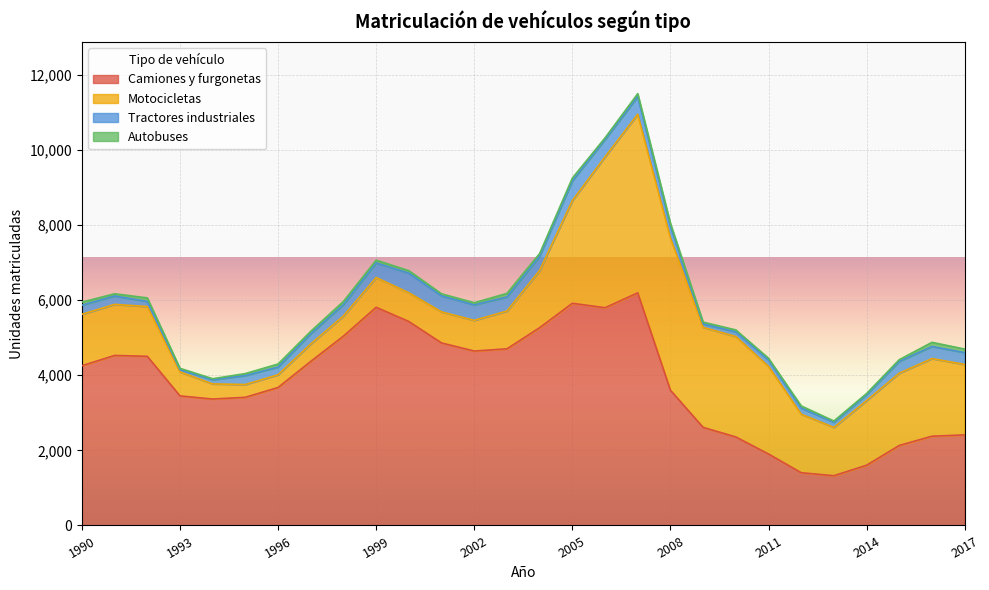

What is the highest value of the Motocicletas series?

4753